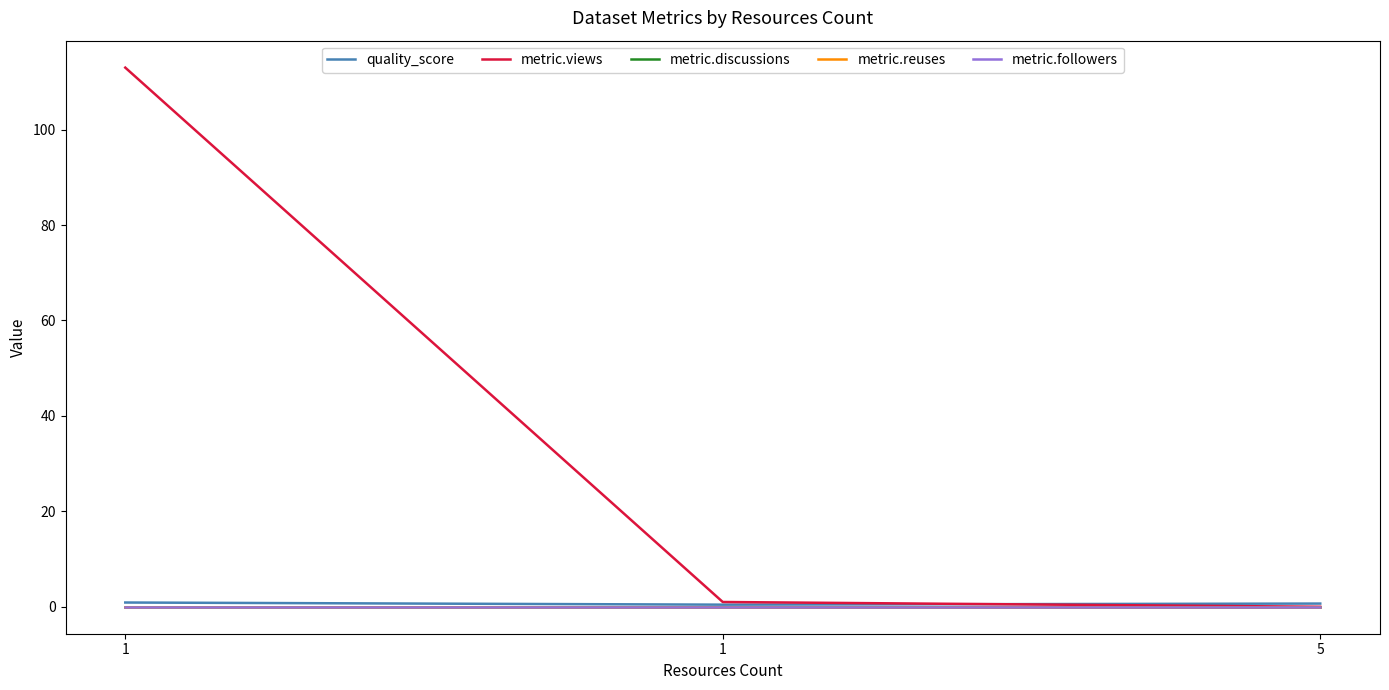

Does the chart have visible grid lines?

No